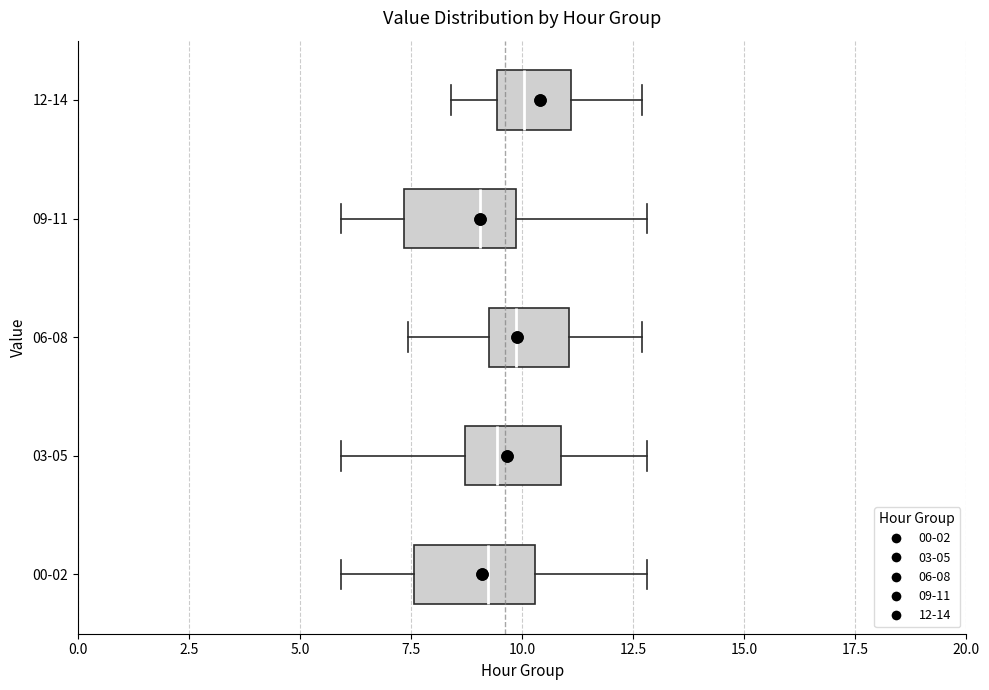

Where does the right whisker of the box for 09-11 end on the x-axis? The values are not printed on the chart, so give them approximately, as read against the axis.

13.0